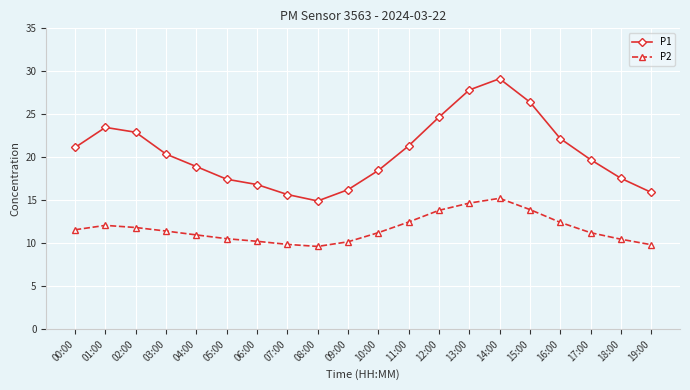

At which label does P2 first exceed 11?

00:00